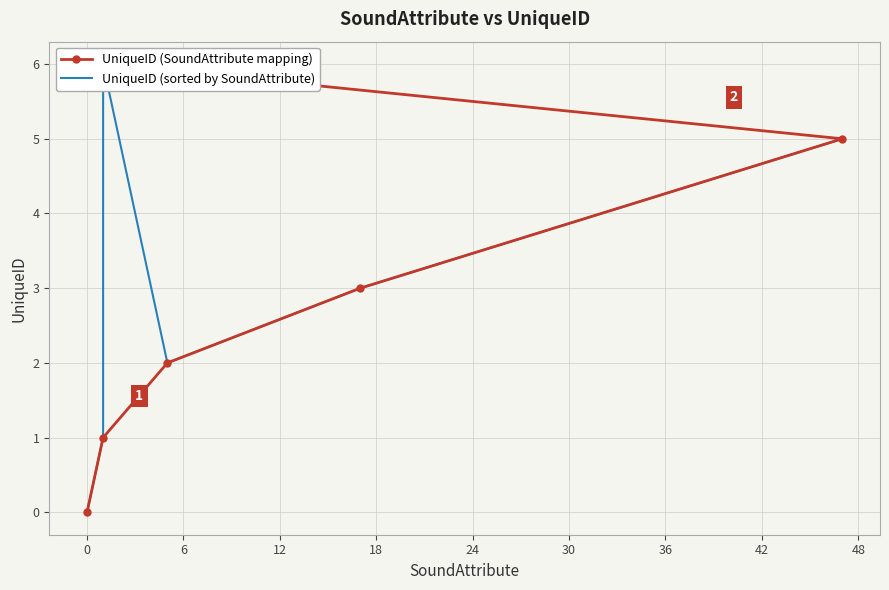

At 24, list the series in order from smallest to largest.

UniqueID (sorted by SoundAttribute), UniqueID (SoundAttribute mapping)